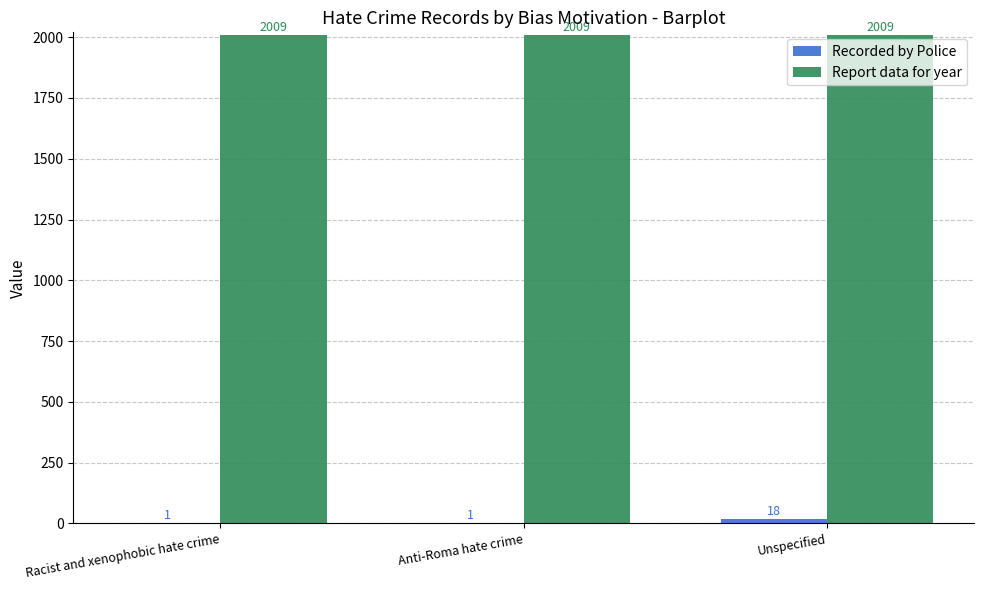

At which category is the sum across all series the highest?

Unspecified